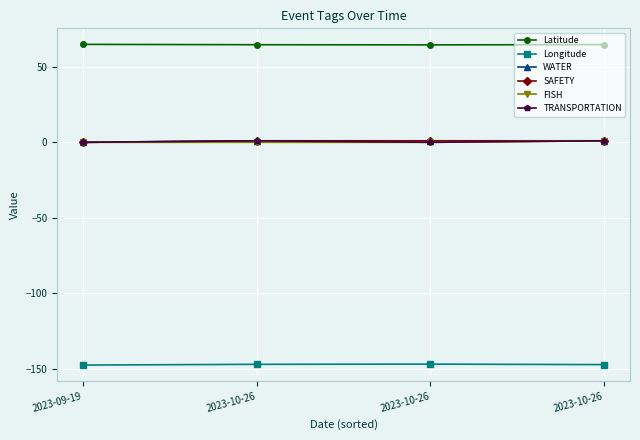

Which category has the lowest value in the Latitude series?

2023-10-26